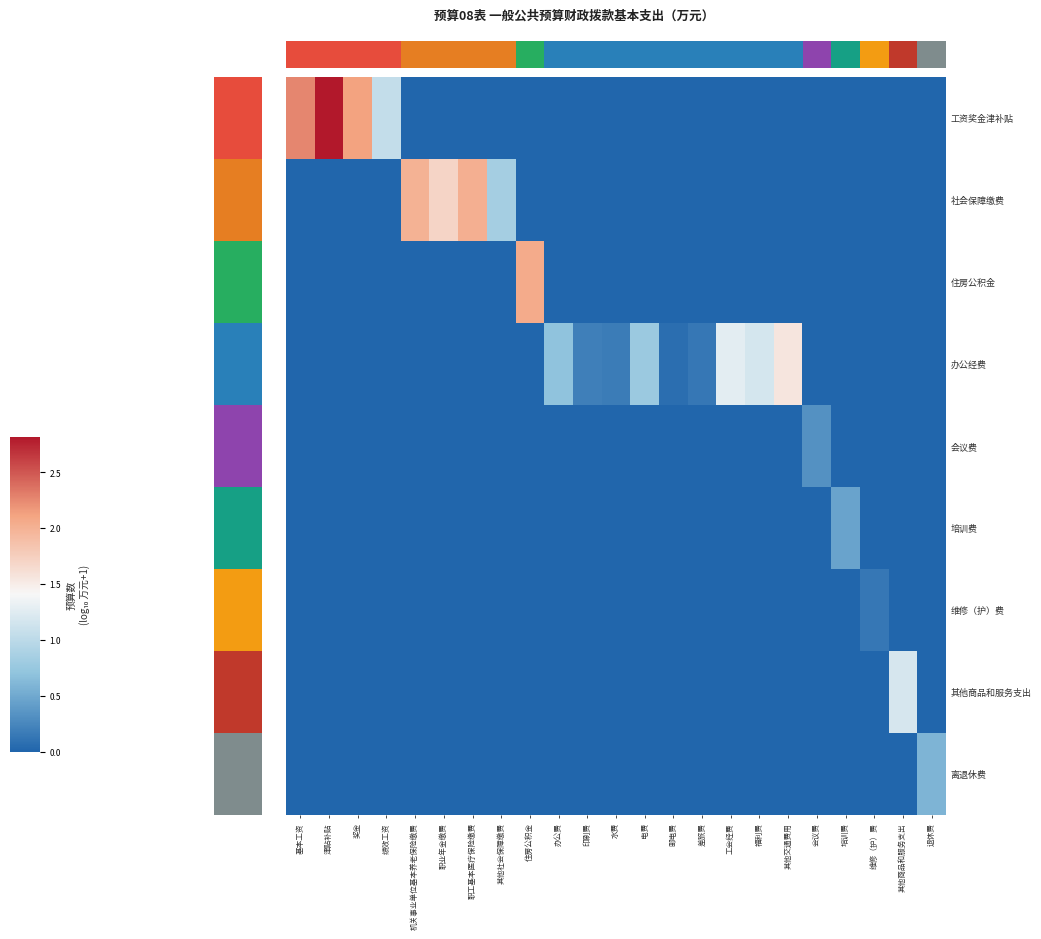

What is the difference between the 工资奖金津补贴 values at 维修（护）费 and 奖金?

2.1